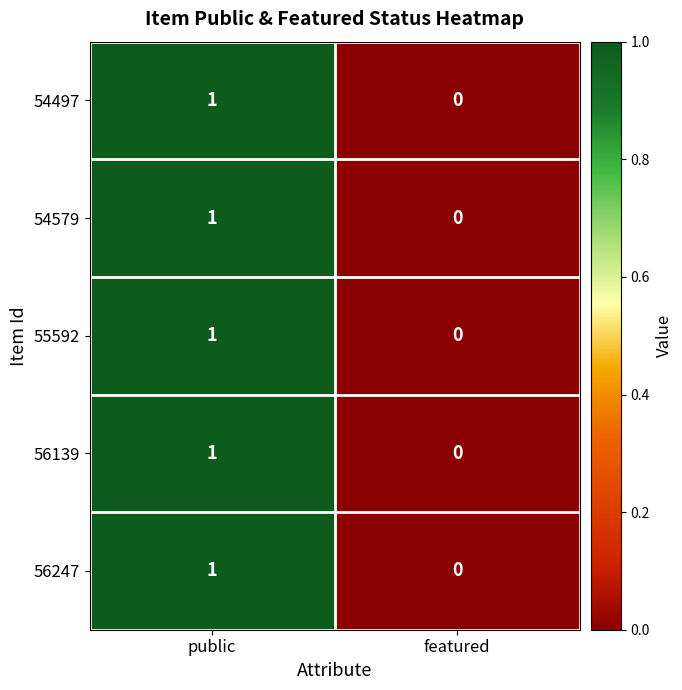

Count the number of categories in the chart.

2